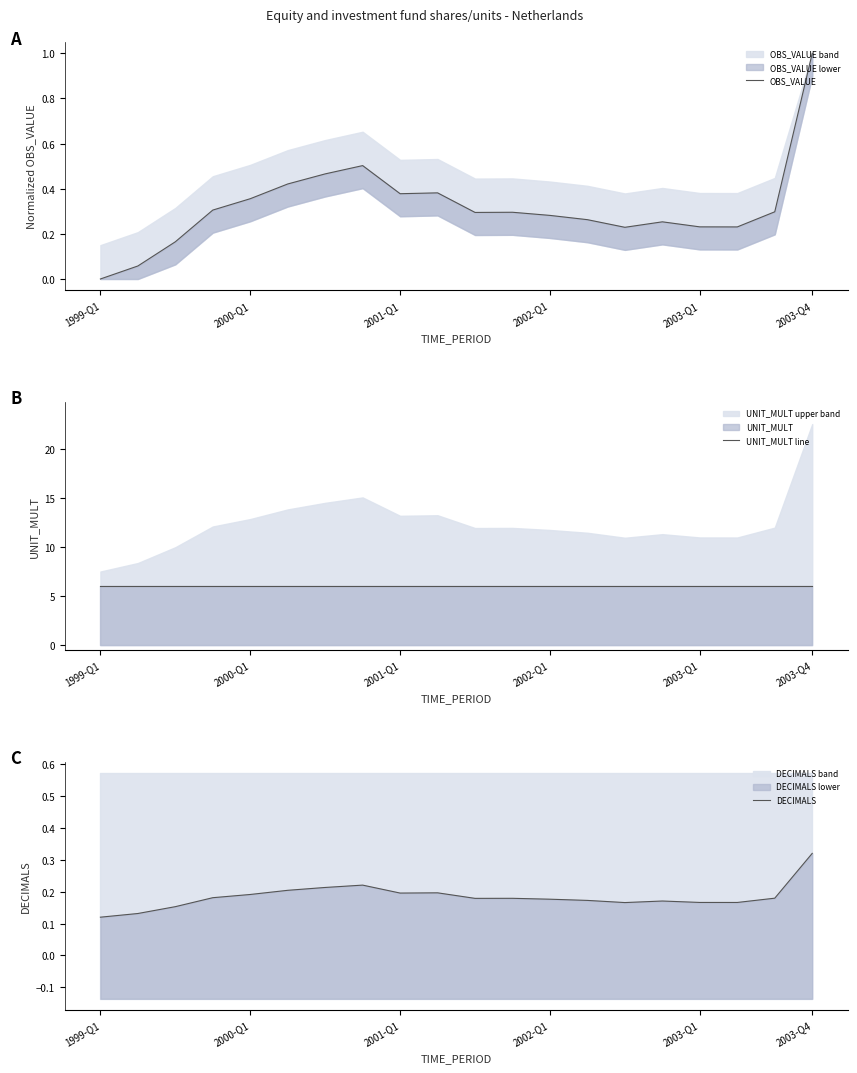

True or false: DECIMALS has a value of 0.2 at 2002-Q1.

False